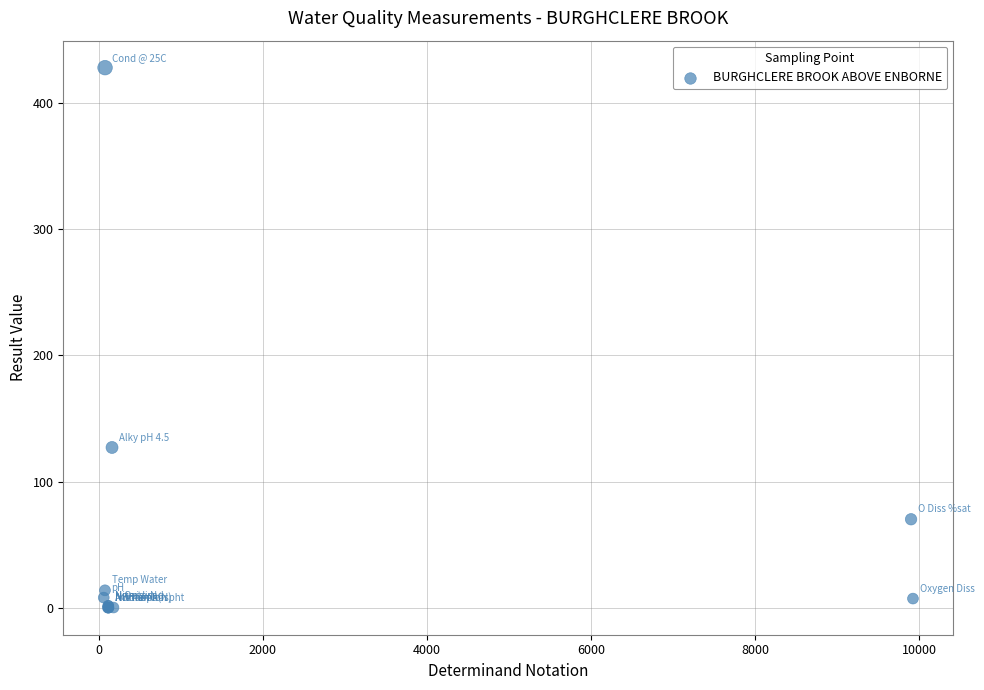

What Y value in the scatter plot is closest to 214?

127.0